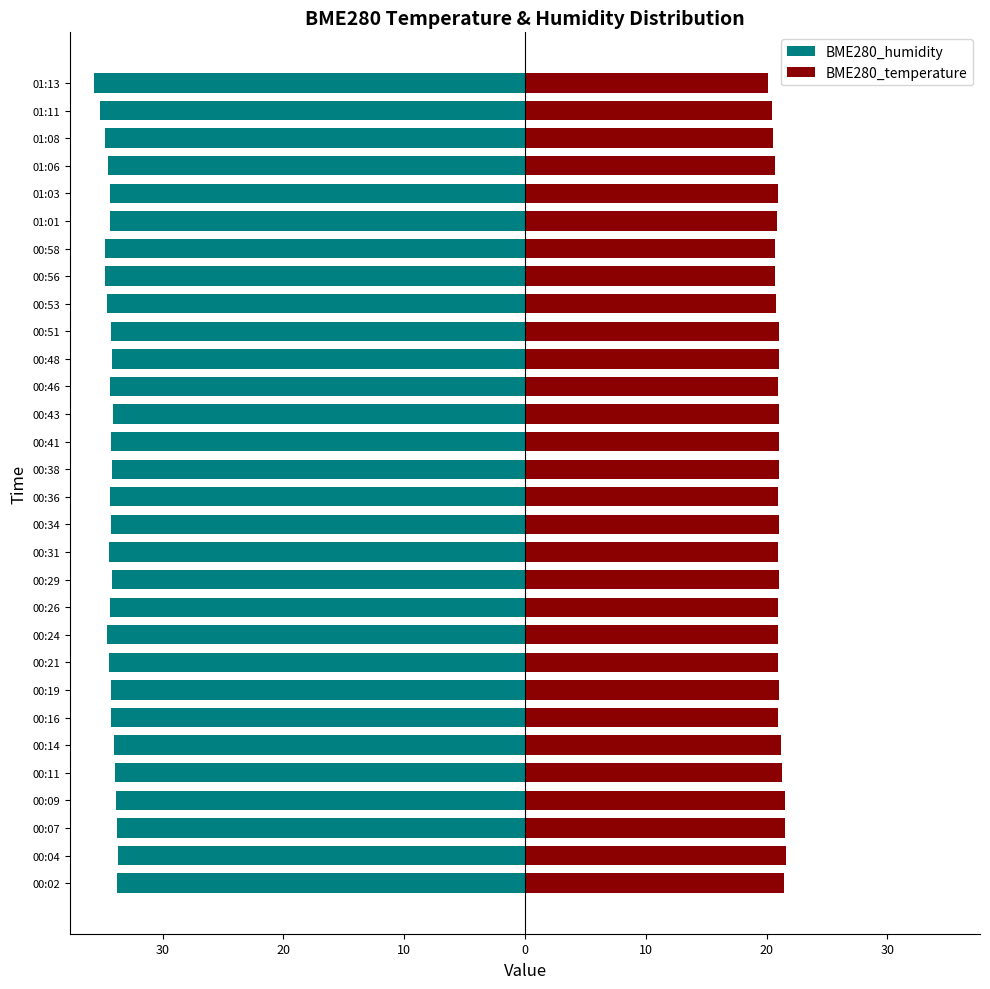

At how many categories does at least one series exceed -33?

30